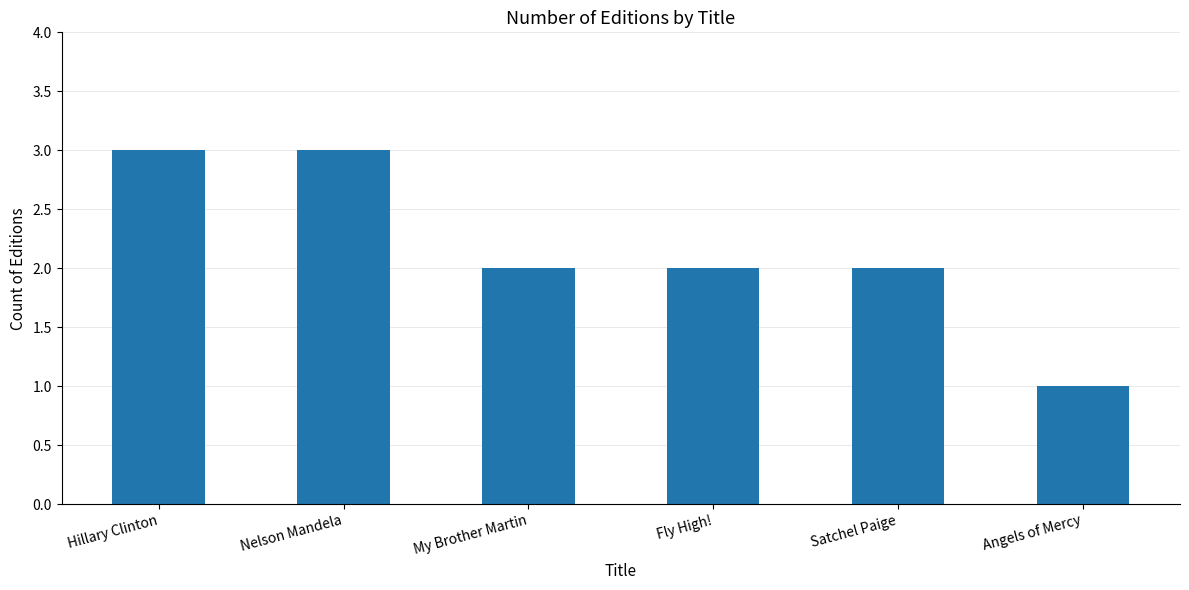

Are the bars grouped side by side (vs. stacked)?

No